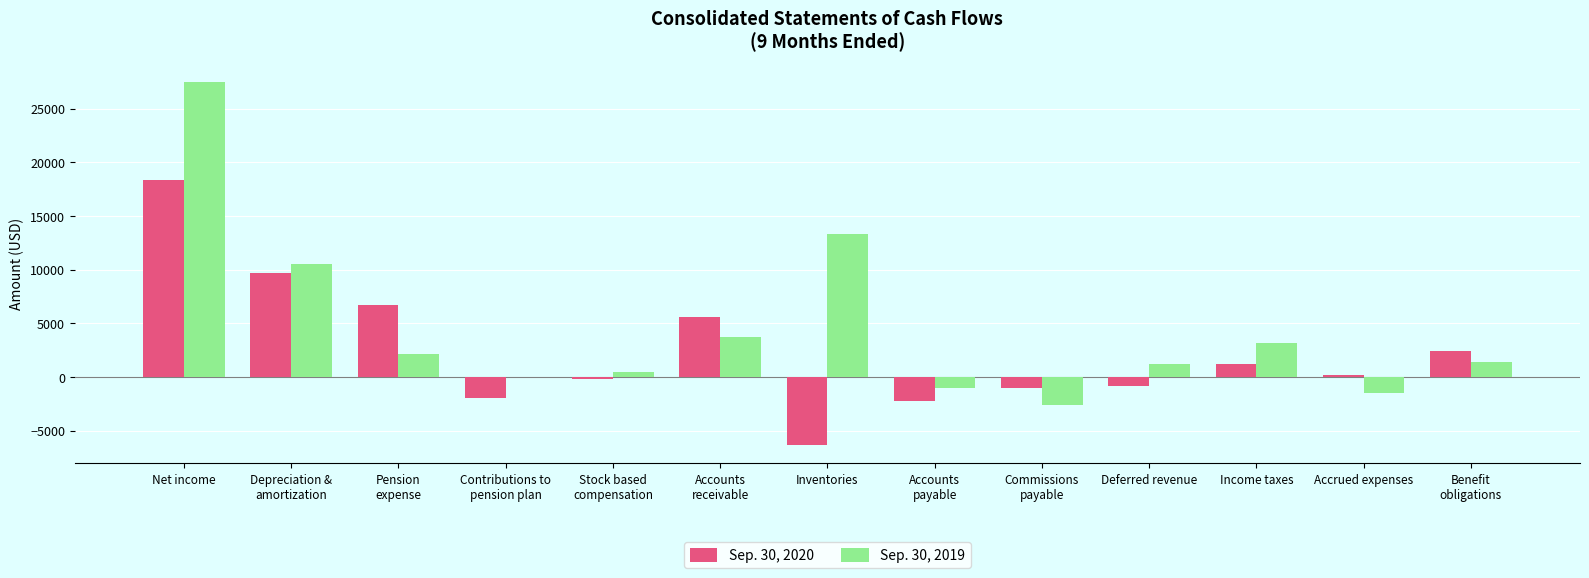

What is the total value across all series at Accrued expenses?

-1319